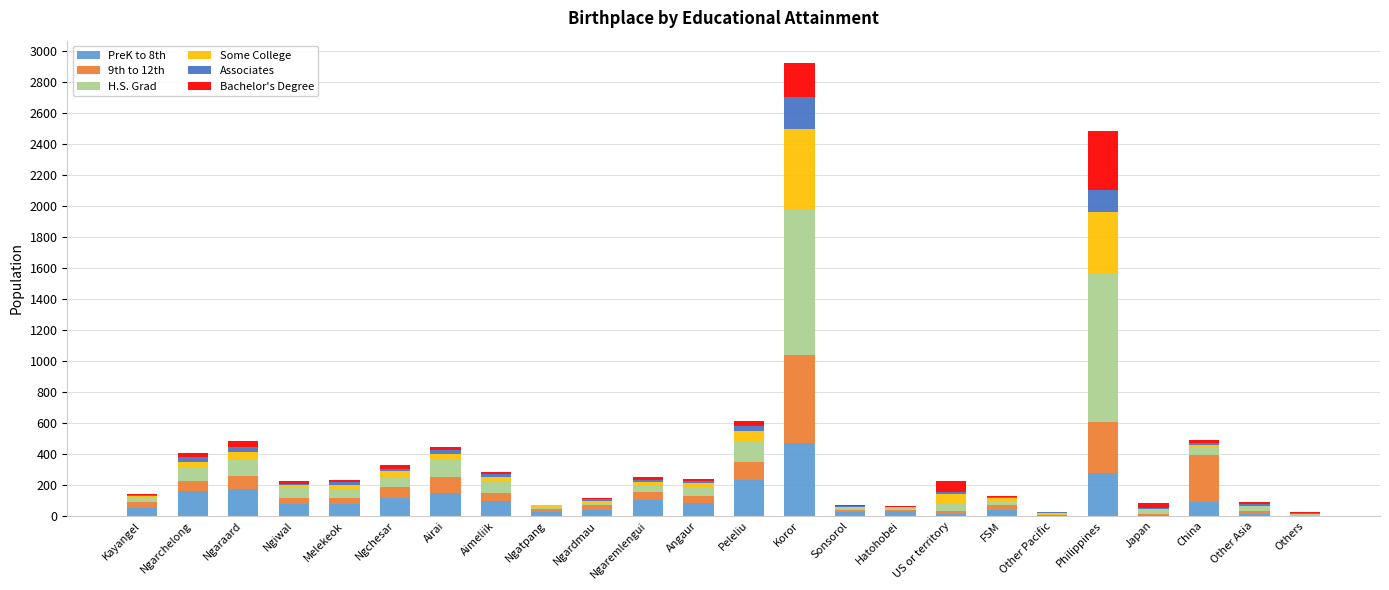

At which category is the sum across all series the highest?

Koror